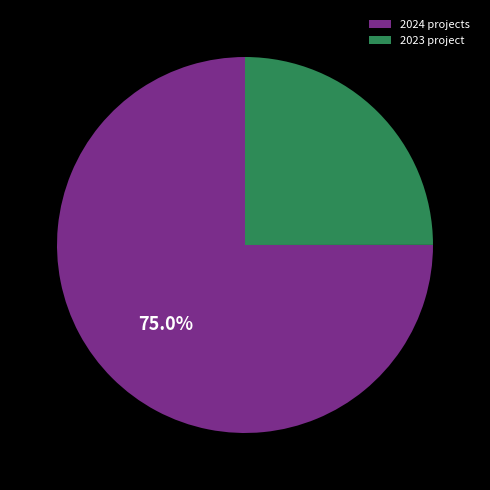

Rank the categories by value from highest to lowest.

2024 projects, 2023 project